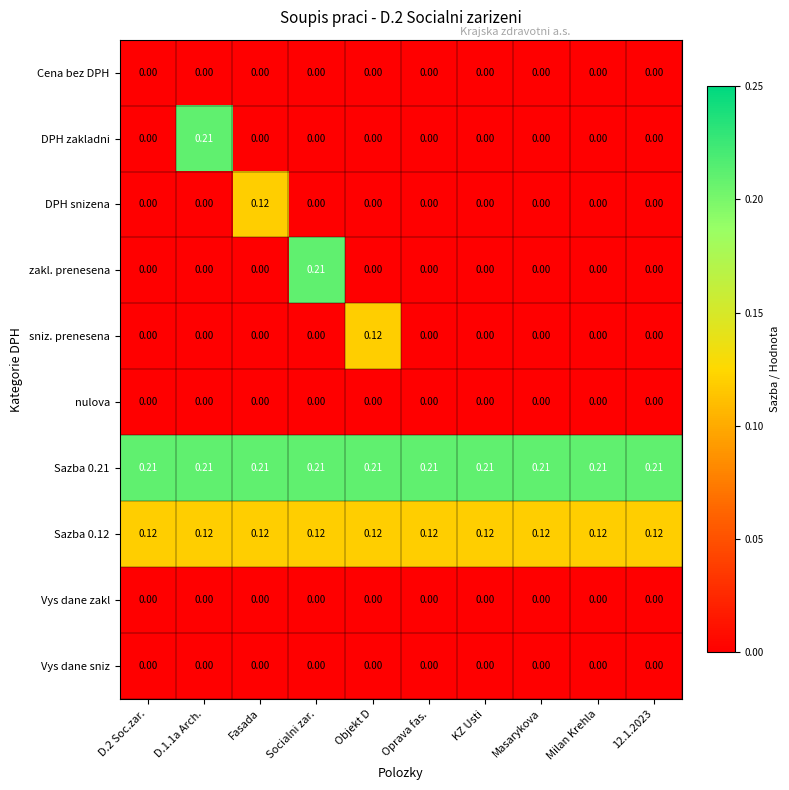

Which category has the highest value in the zakl. prenesena series?

Socialni zar.